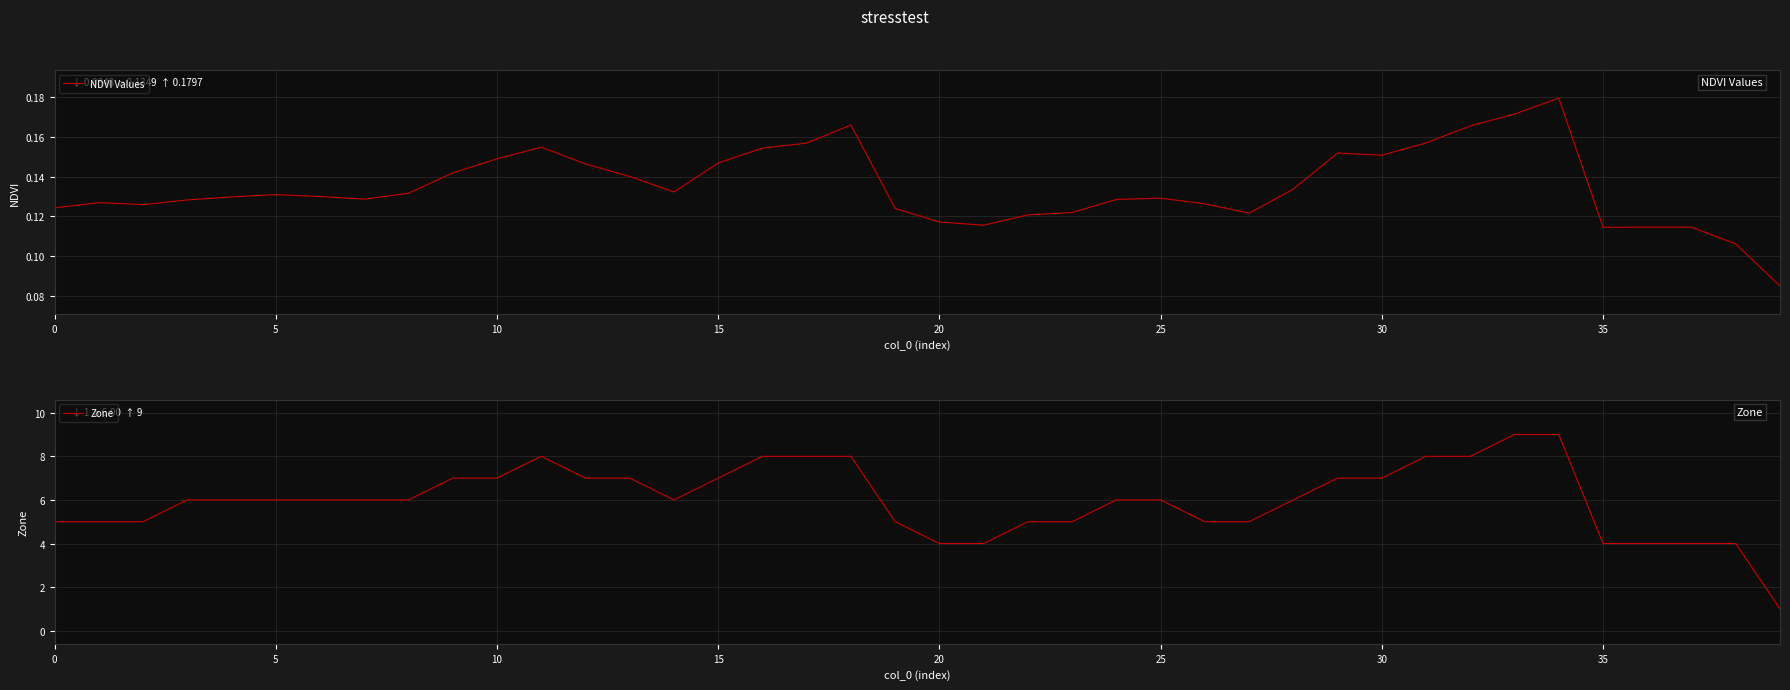

List the series in order of their peak value, lowest first.

NDVI Values, Zone